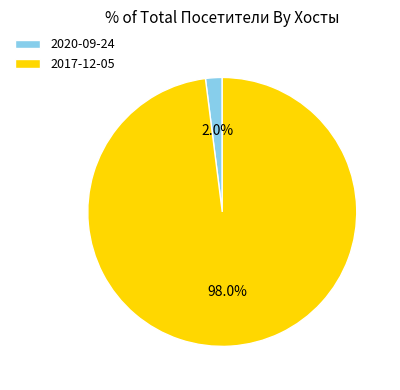

To the nearest percent, what is the combined percentage of 2020-09-24 and 2017-12-05?

100%